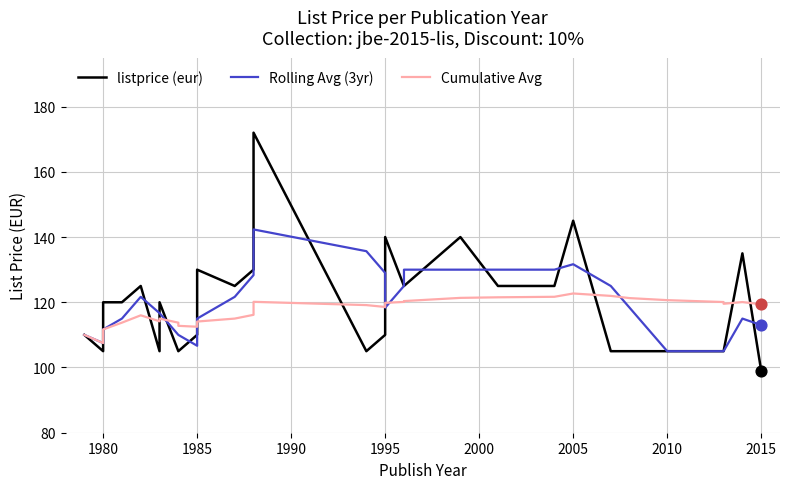

At how many categories does at least one series exceed 108?

29